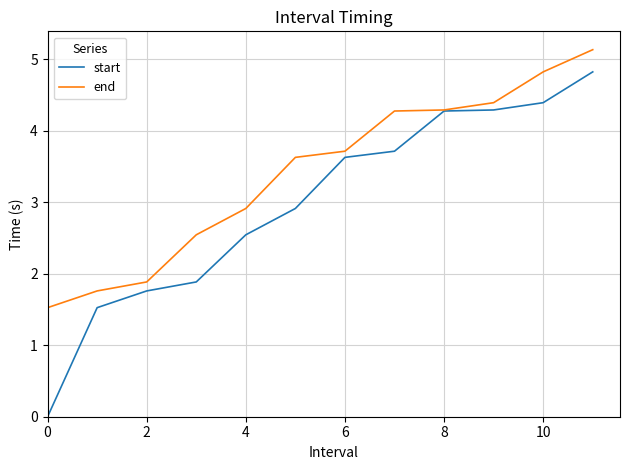

List the series in order of their overall mean, highest first.

end, start